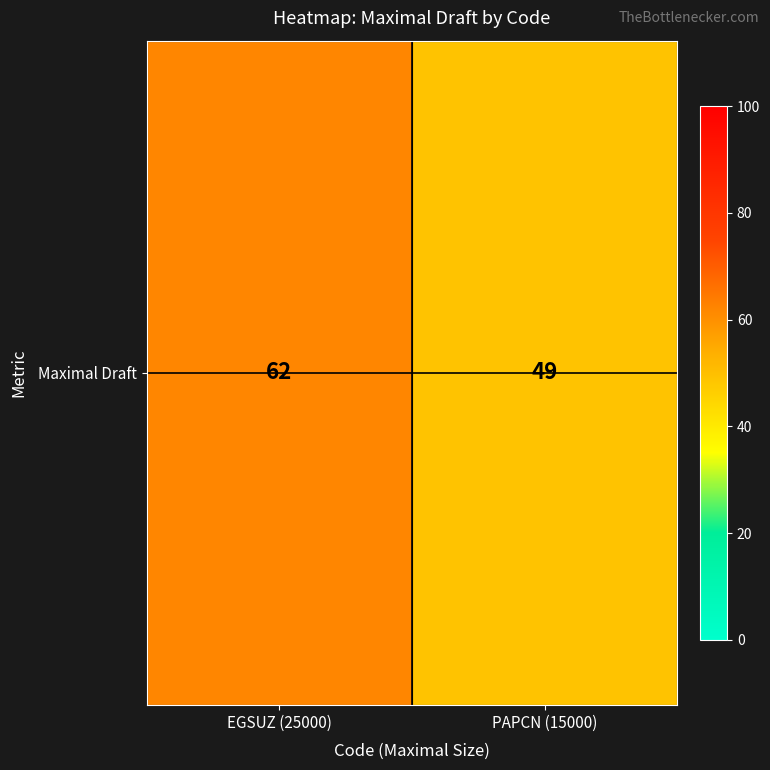

Count the number of categories in the chart.

2